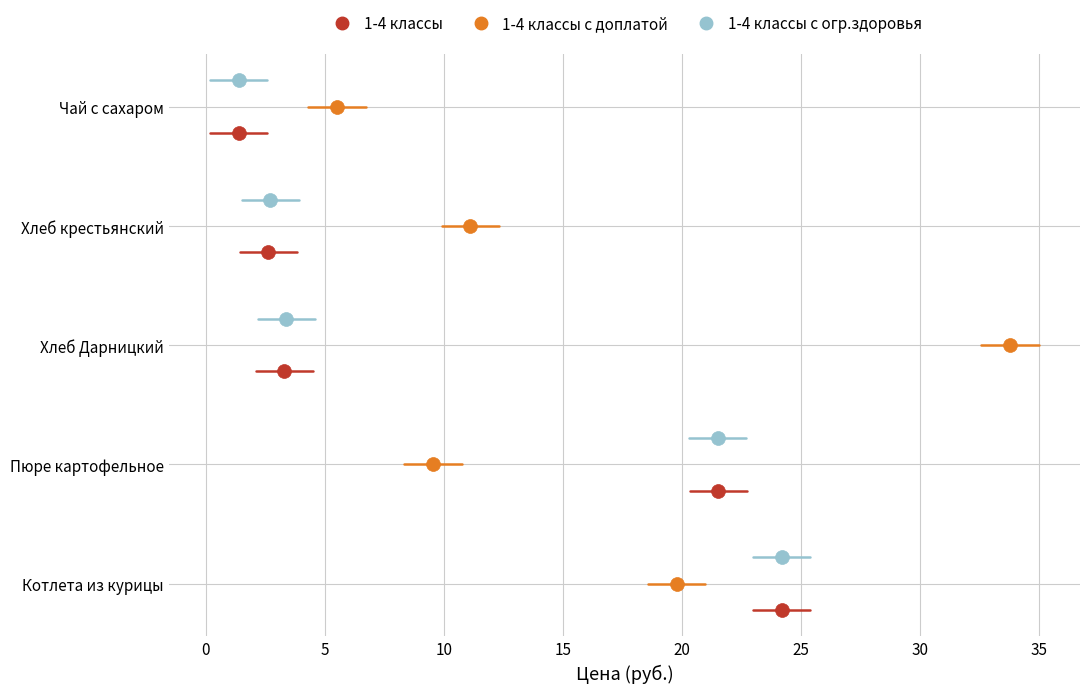

Which series contains the lowest Y value?

1-4 классы